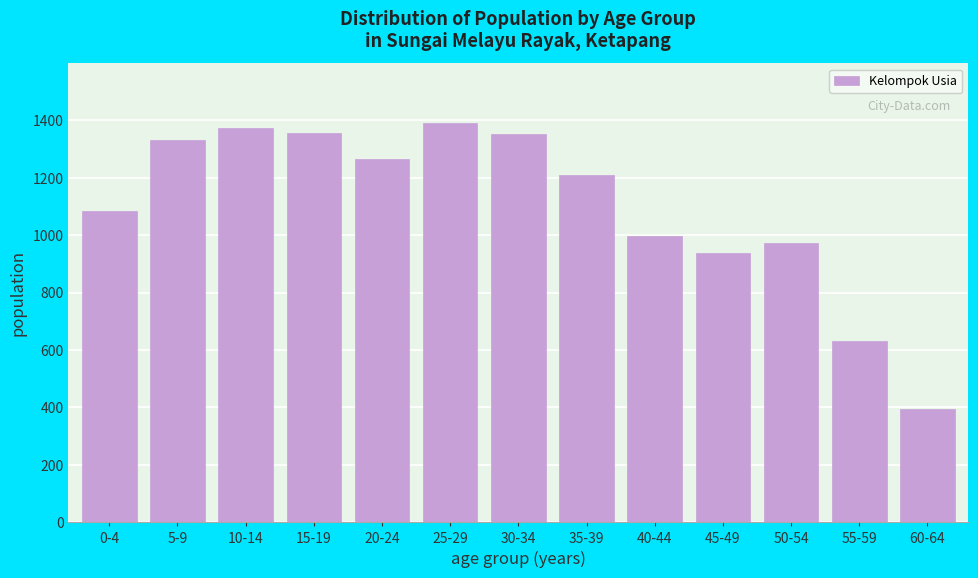

Read the value at 40-44, to the nearest 10.

1000